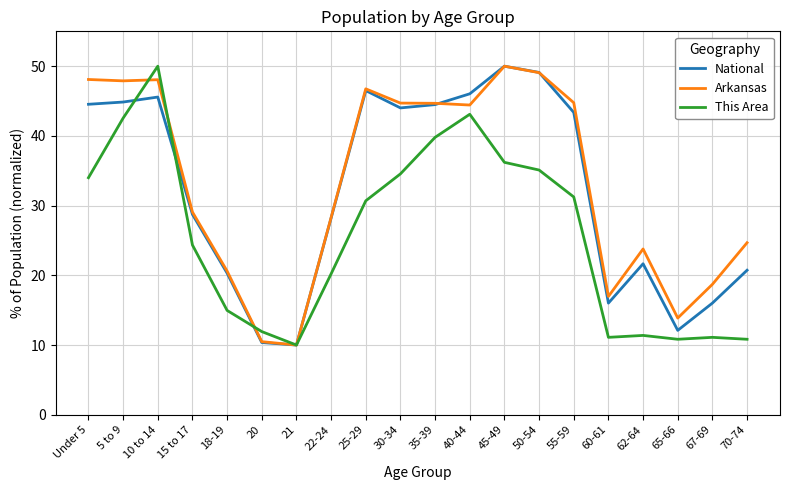

What is the total value across all series at 70-74?

56.2